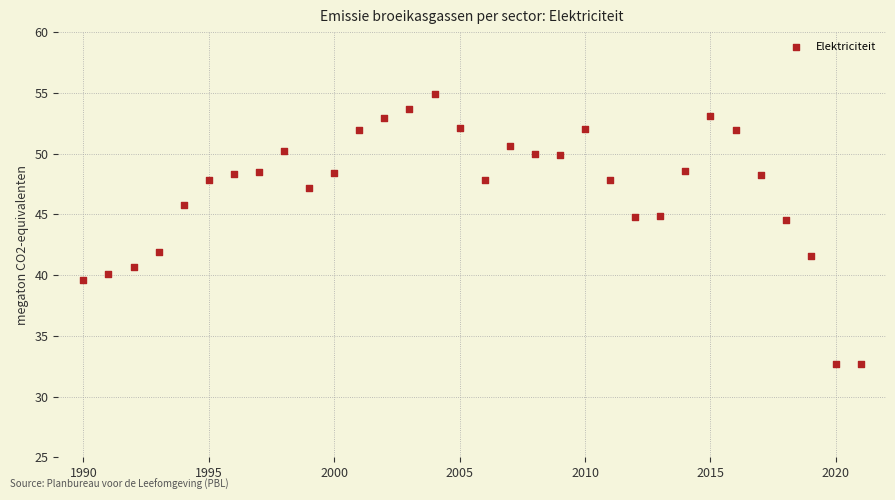

What is the range of X values (max minus min)?

31.0